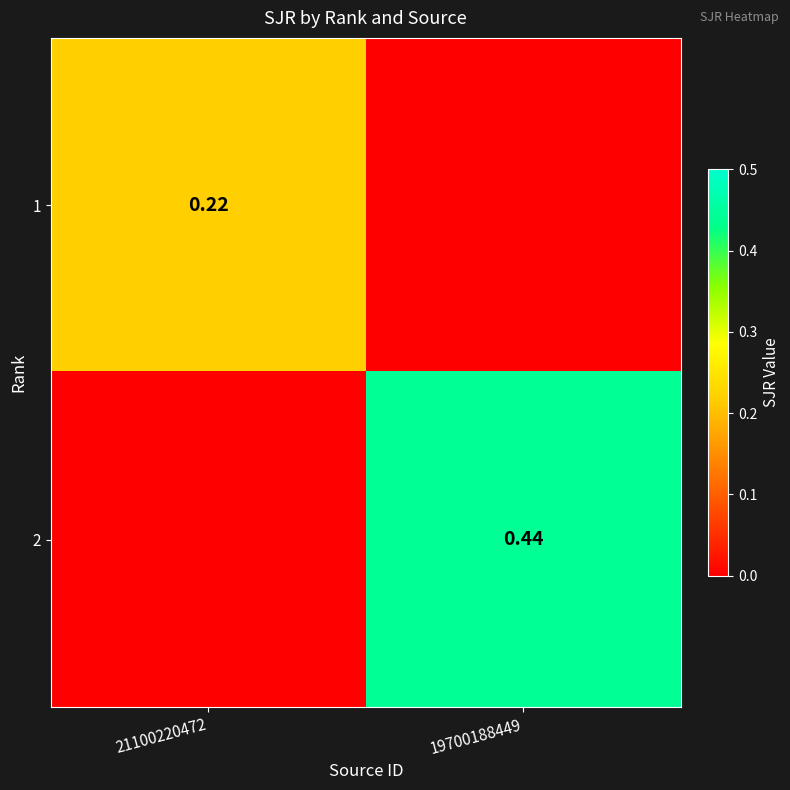

Is the value of 2 at 19700188449 greater than the value of 1 at 21100220472?

Yes